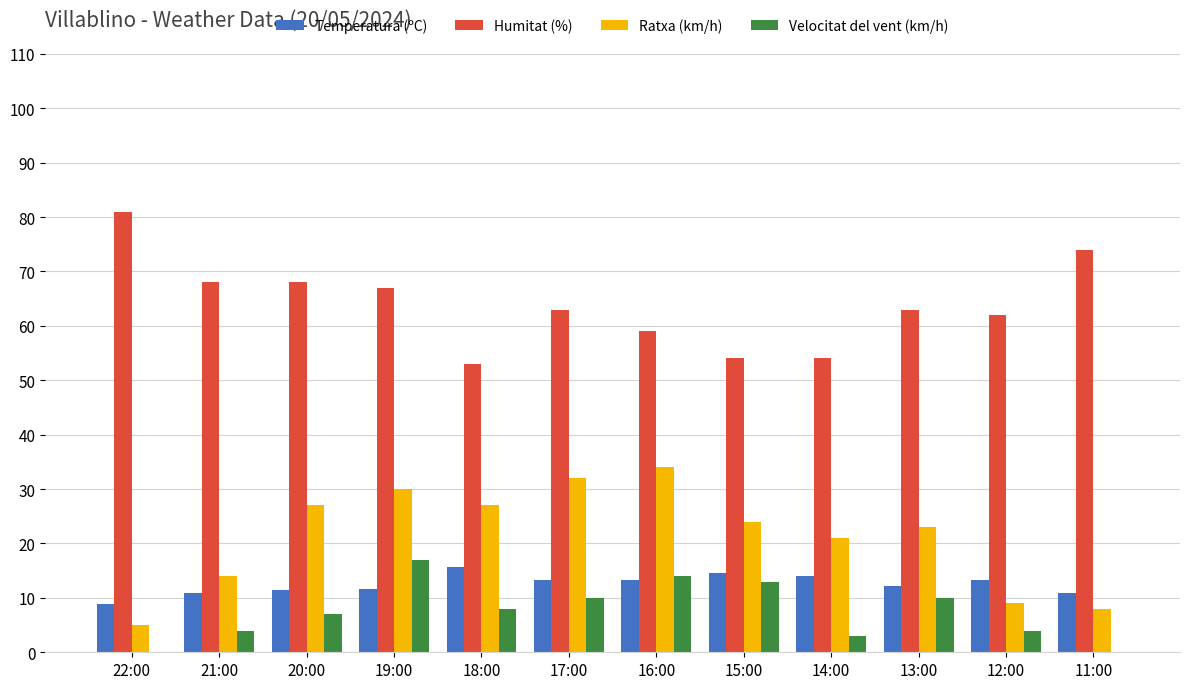

Which series changed the most between 19:00 and 15:00?

Humitat (%)